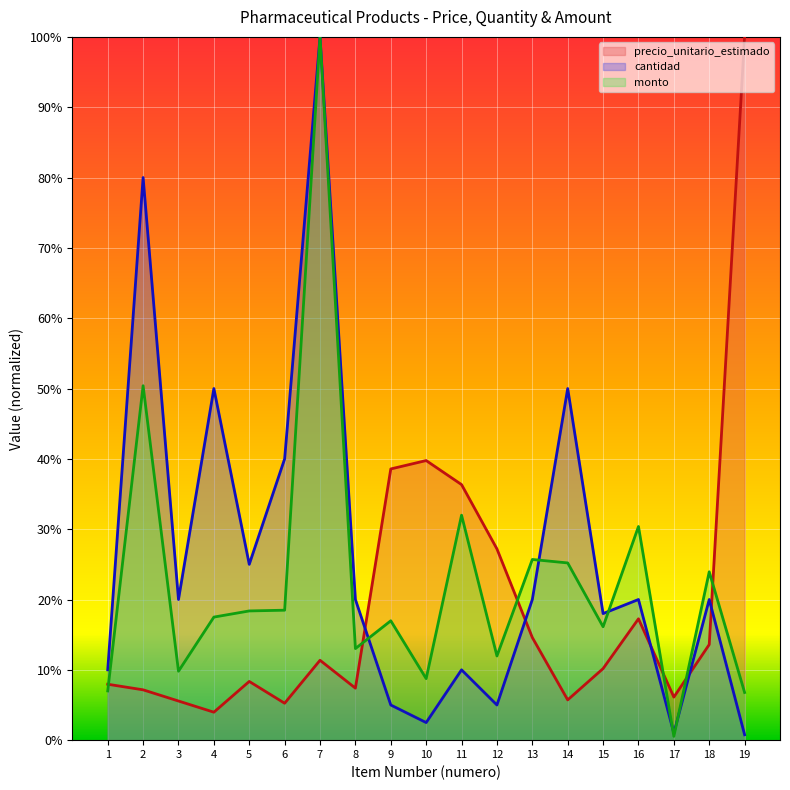

Which series has the largest range (max minus min)?

monto